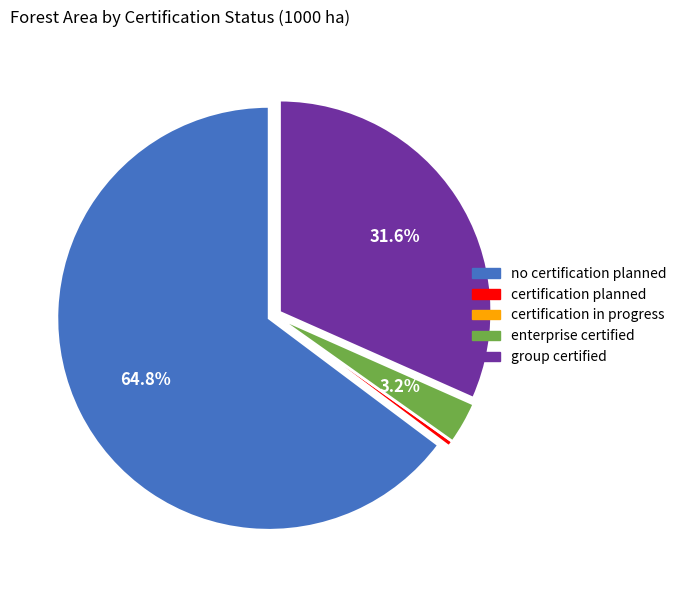

Which slice is the largest?

no certification planned